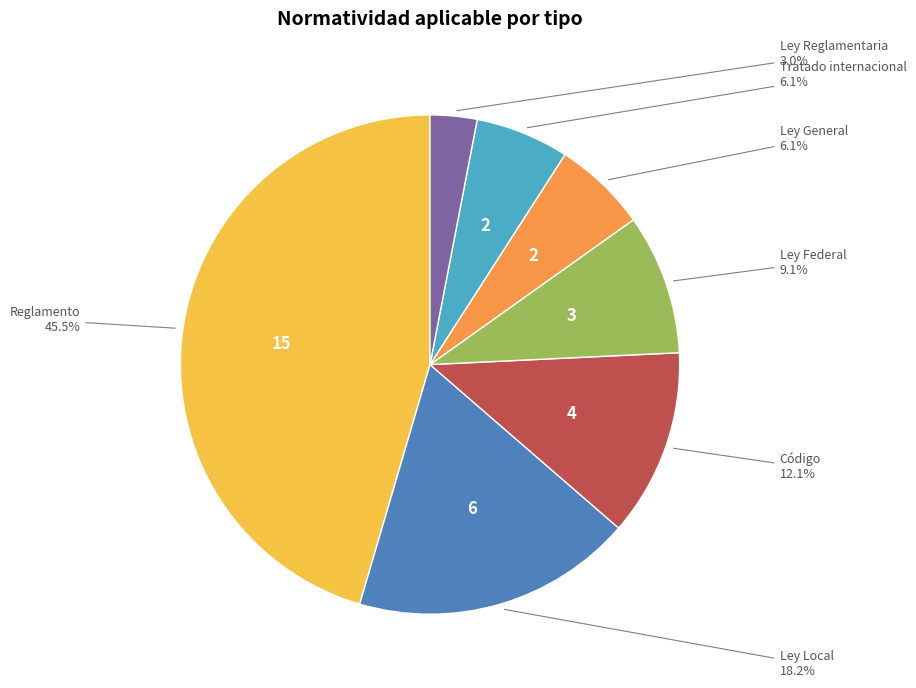

To the nearest percent, what is the difference between the Ley Federal and Ley Local slice percentages?

9%